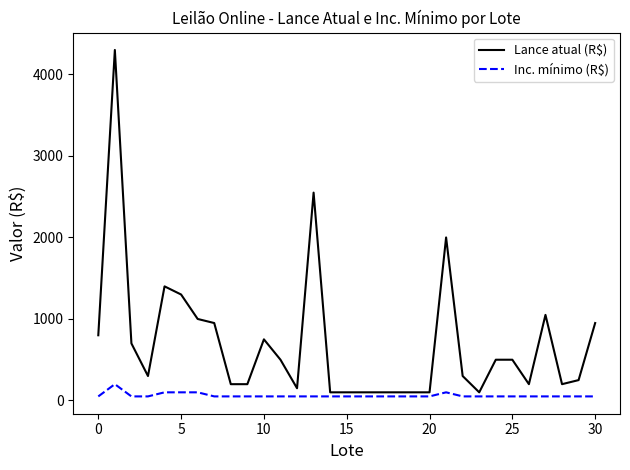

Which series has the widest spread of values?

Lance atual (R$)